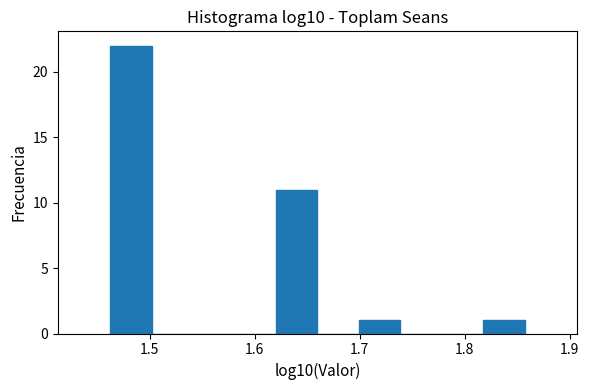

Read against the x-axis, roughly where is the centre of the tallest bar?

1.48